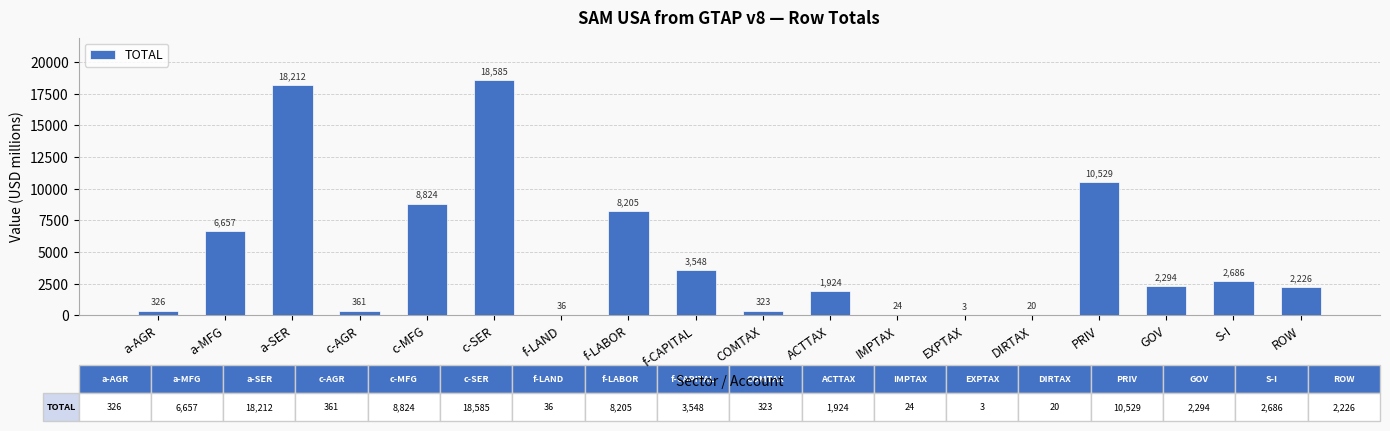

What is the change in value from S-I to ROW?

-459.8